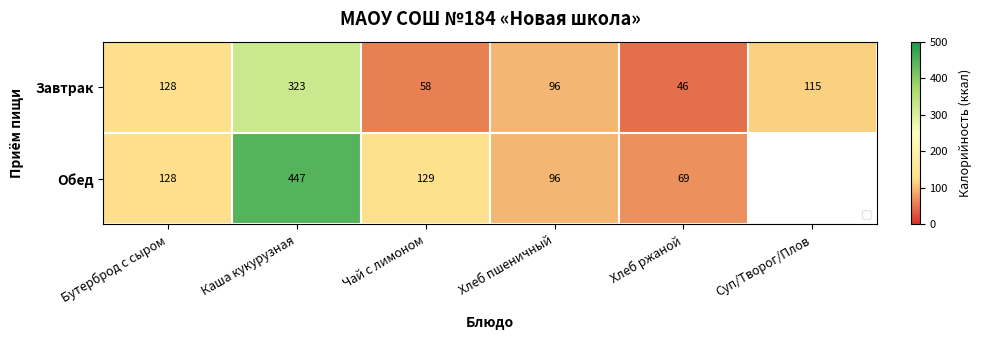

Is the value of Завтрак at Хлеб пшеничный greater than the value of Обед at Хлеб ржаной?

Yes